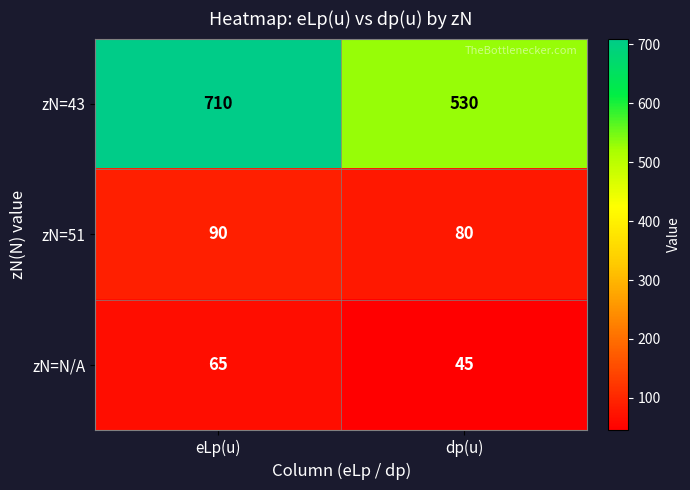

What is the average value of the zN=N/A series?

55